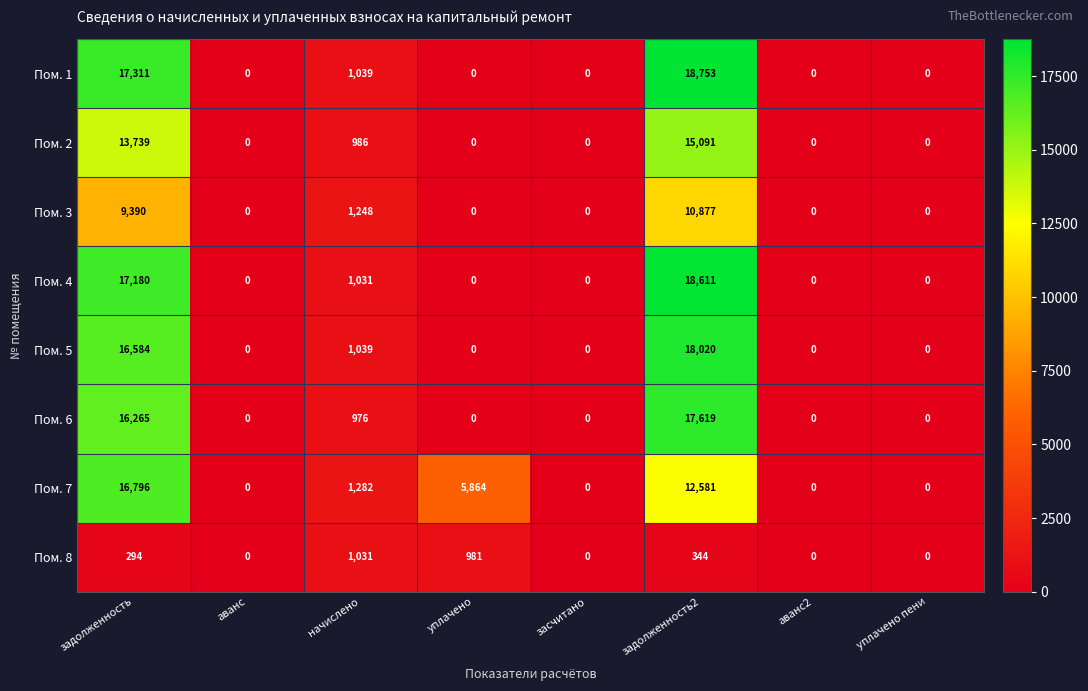

How many categories are shown in the chart?

8